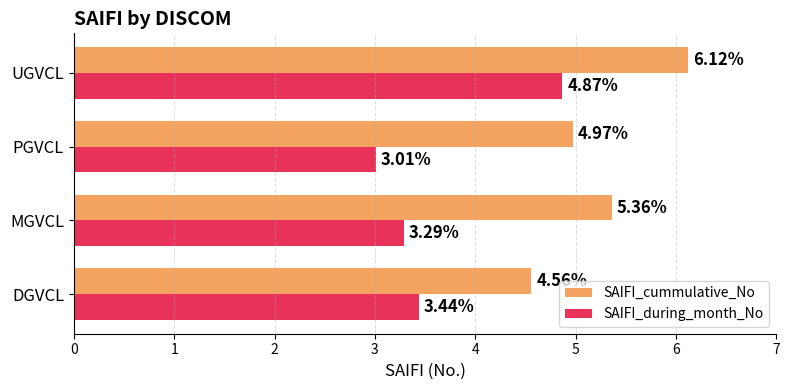

Which series has the largest range (max minus min)?

SAIFI_during_month_No